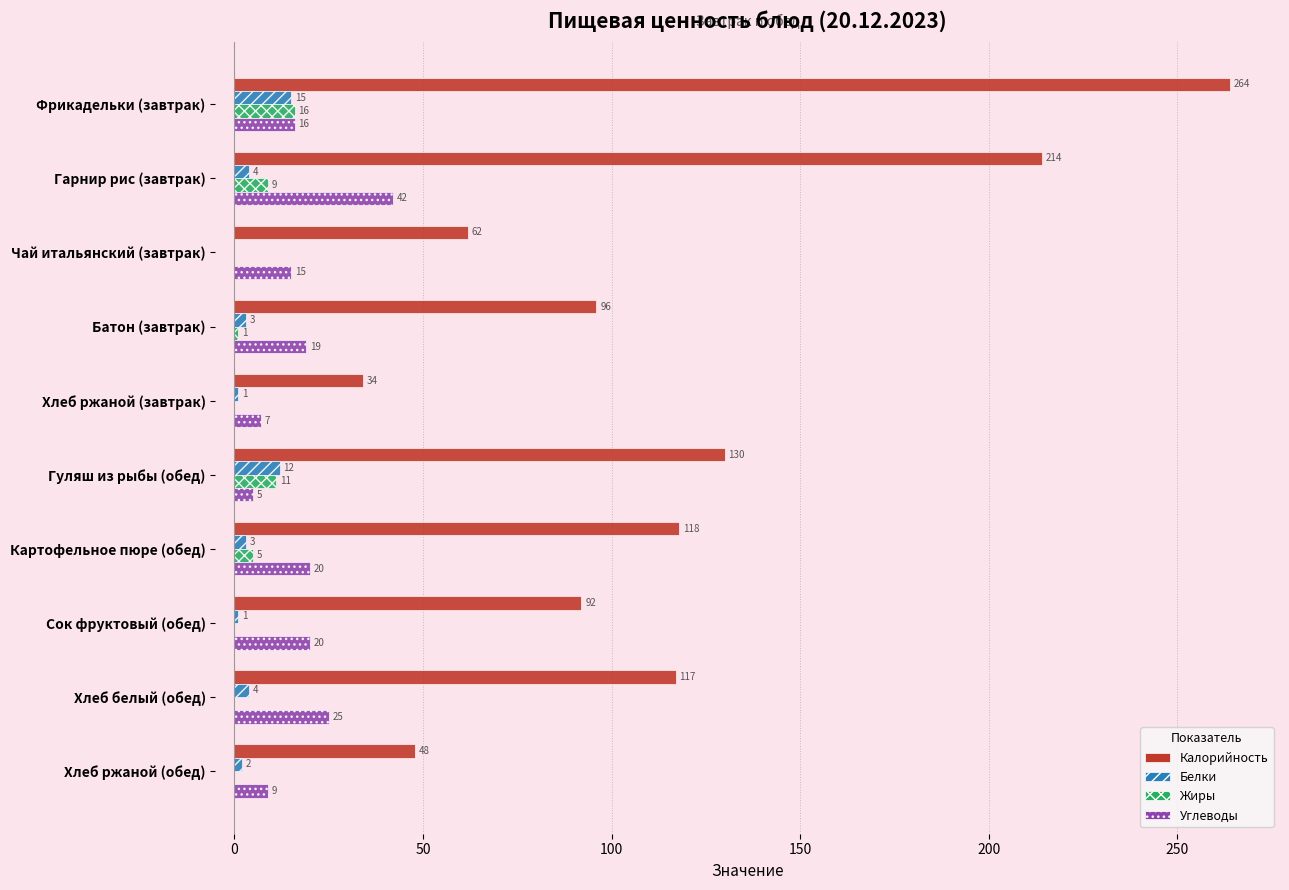

Which series has the largest total across all categories?

Калорийность